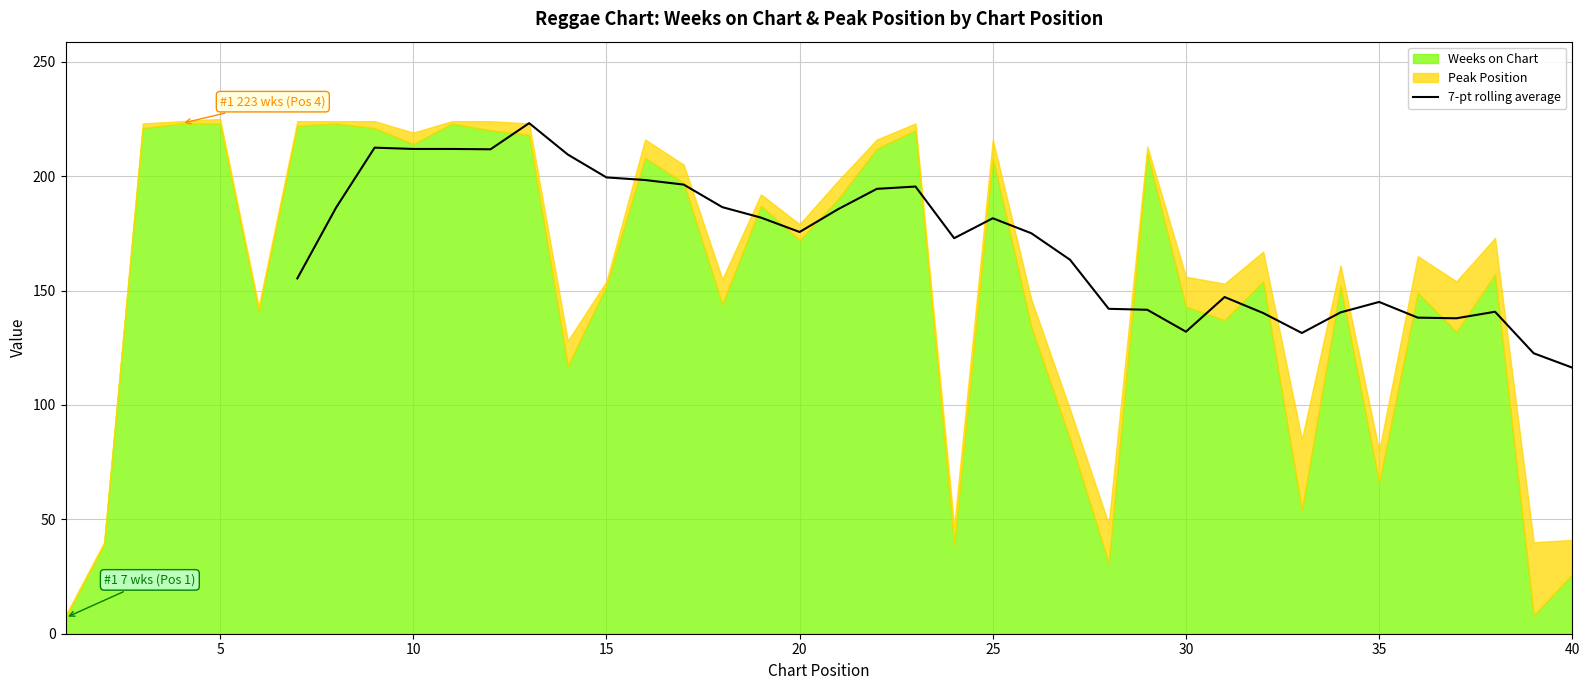

Reading right to left, extract all data points from this chart.

116.3	122.6	140.7	137.9	138.1	145.0	140.4	131.4	140.1	147.1	132.0	141.6	142.0	163.4	175.0	181.6	172.9	195.4	194.4	185.6	175.6	181.9	186.4	196.3	198.3	199.4	209.4	223.1	211.7	211.9	211.9	212.4	186.1	155.3